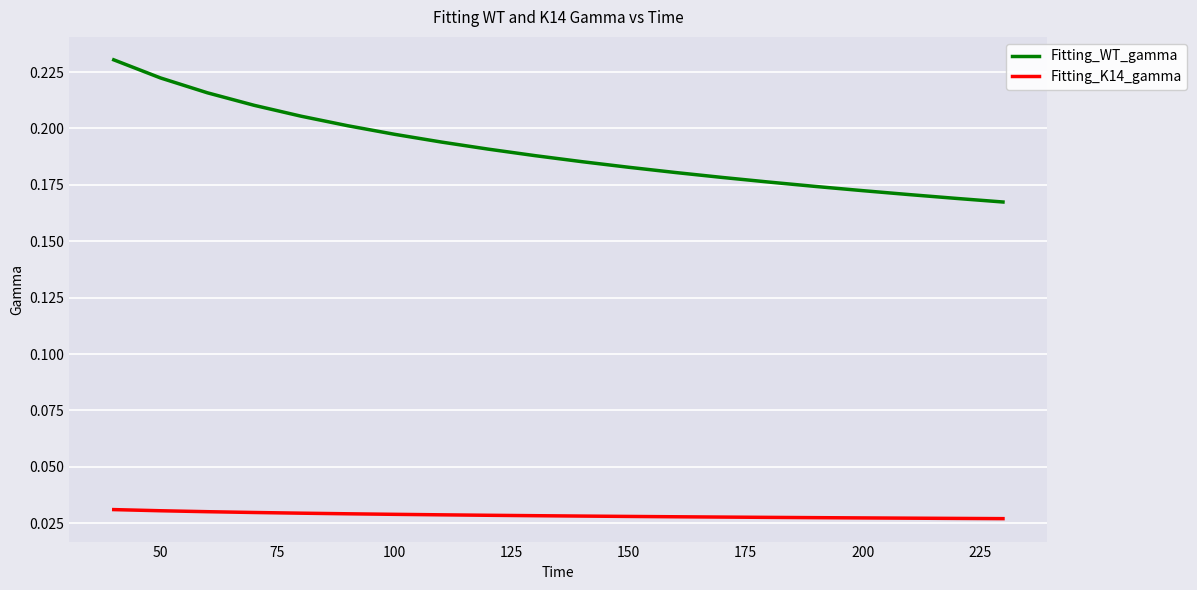

List the series in order of their overall mean, lowest first.

Fitting_K14_gamma, Fitting_WT_gamma